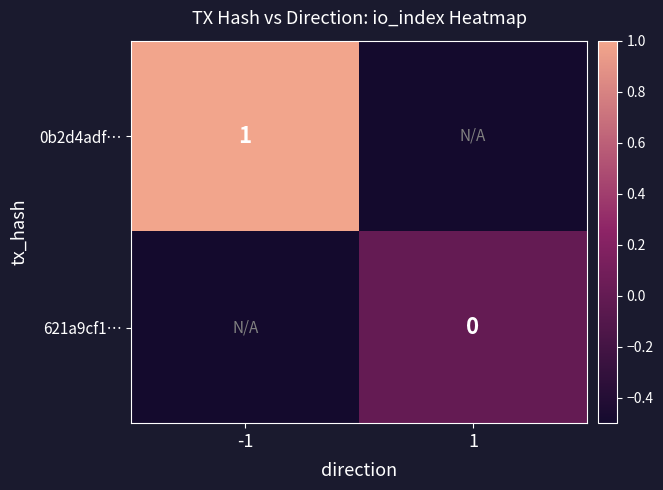

Count the number of categories in the chart.

2